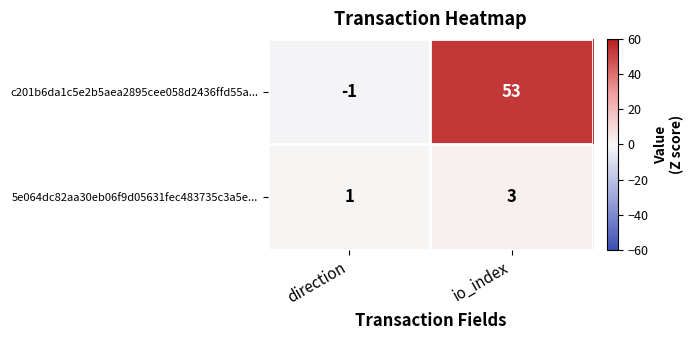

How many categories are shown in the chart?

2